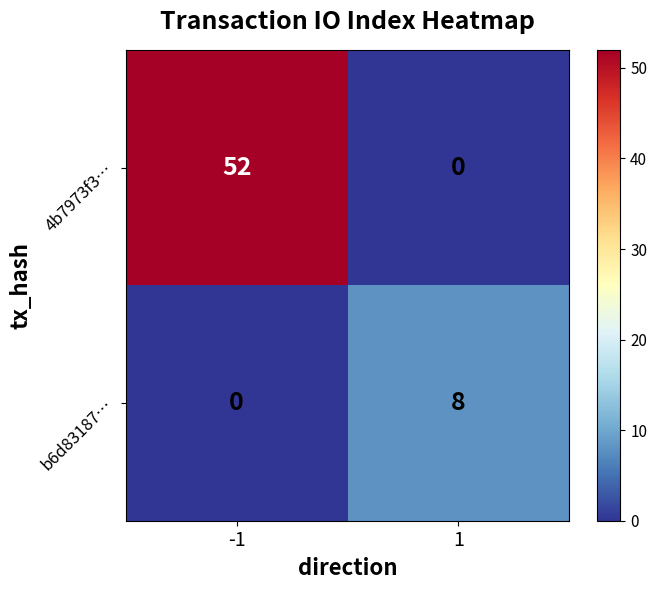

Between -1 and 1, which series saw the biggest shift?

4b7973f3…